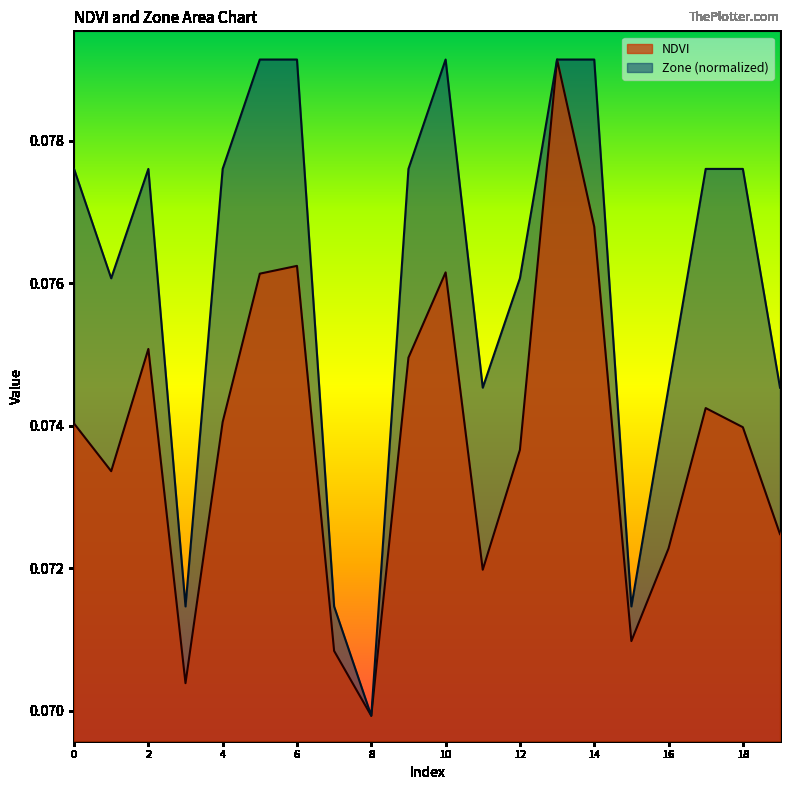

How many categories are shown in the chart?

20